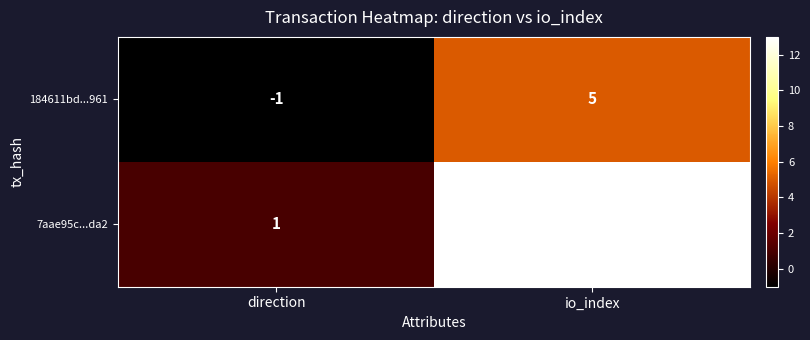

What value does the 184611bd...961 series have at io_index?

5